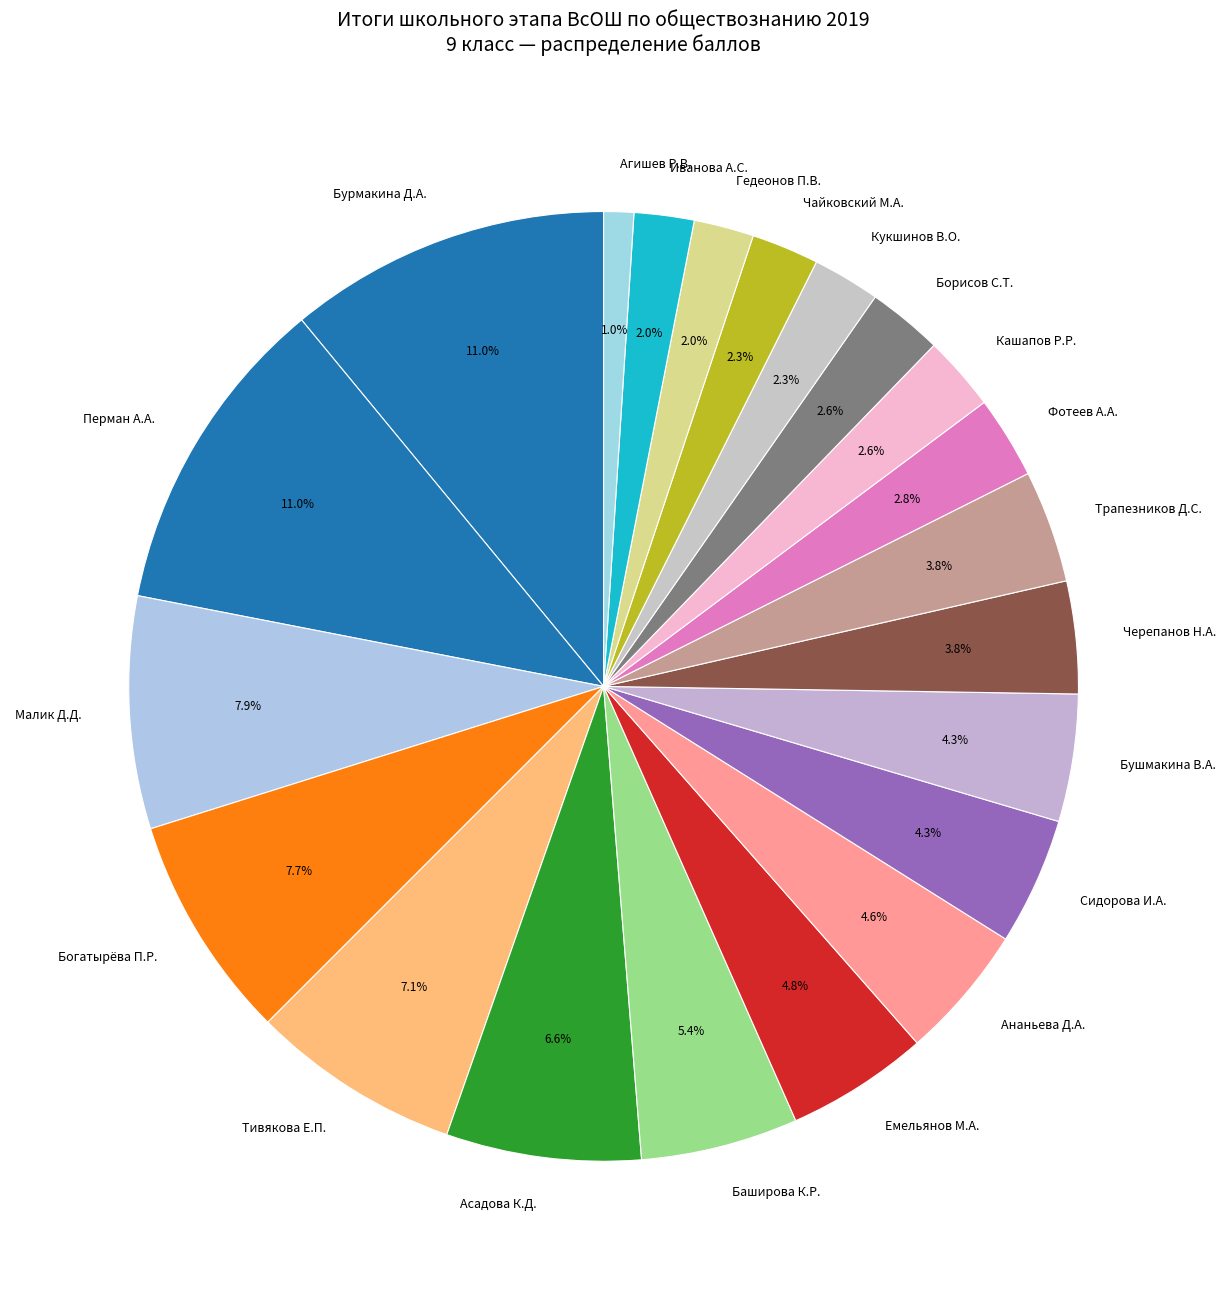

What percentage is the Черепанов Н.А. slice, to the nearest percent?

4%